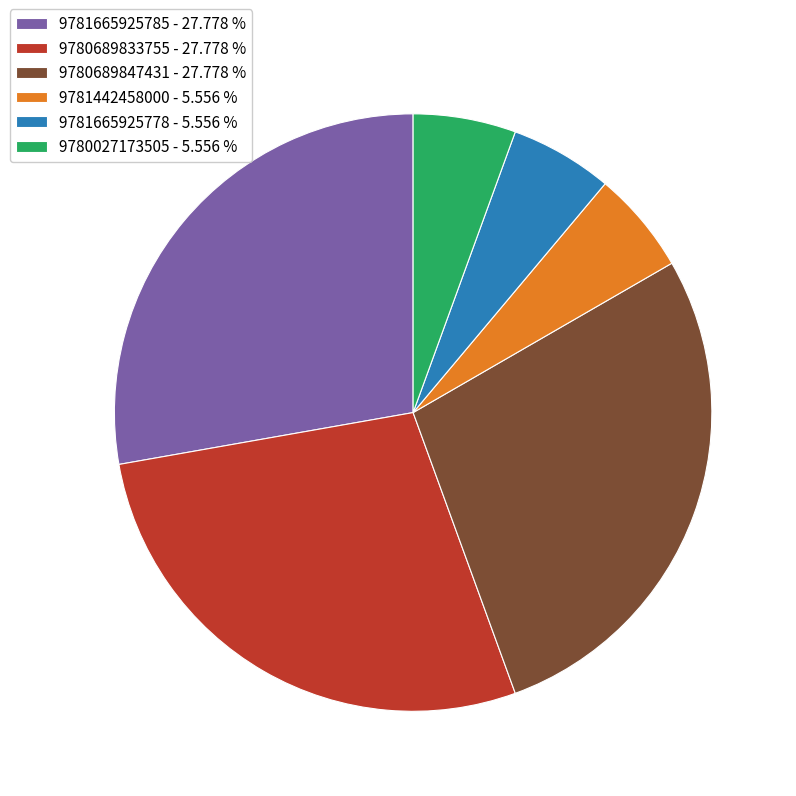

Which has a higher value, 9780689833755 - 27.778 % or 9781442458000 - 5.556 %?

9780689833755 - 27.778 %